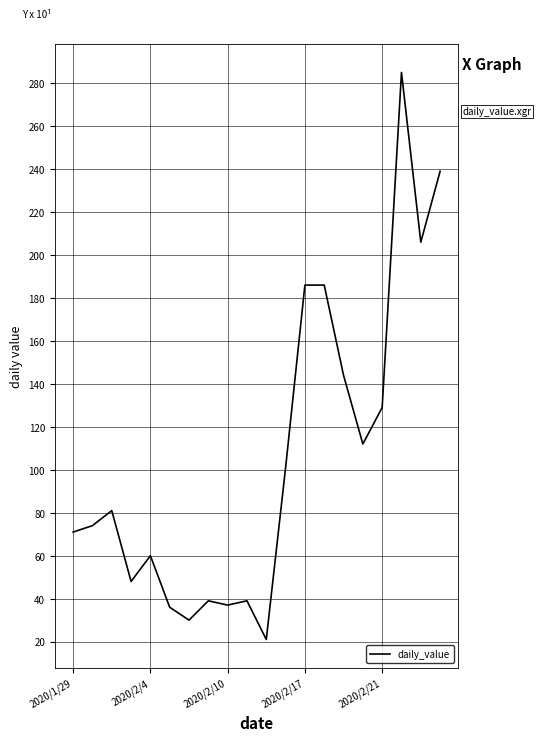

What is the minimum value shown in the chart?

21